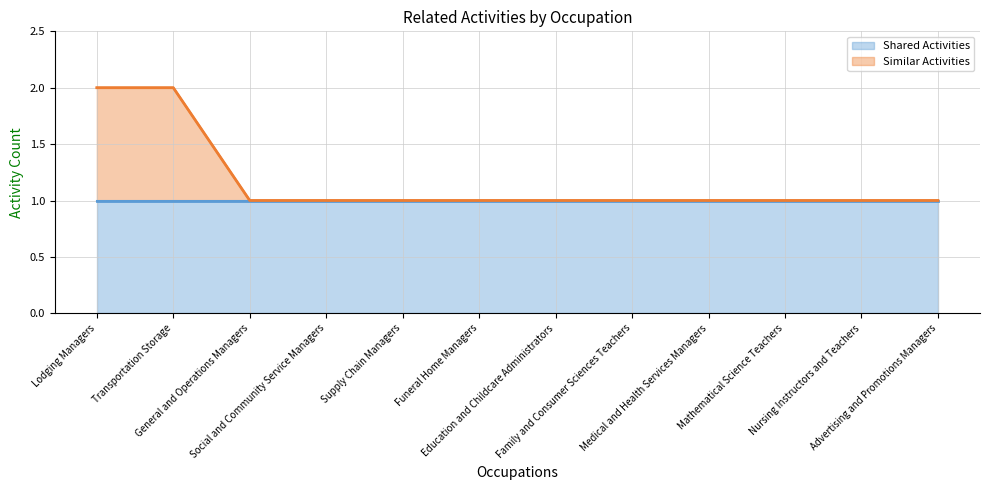

Read the value at General and Operations Managers.

1